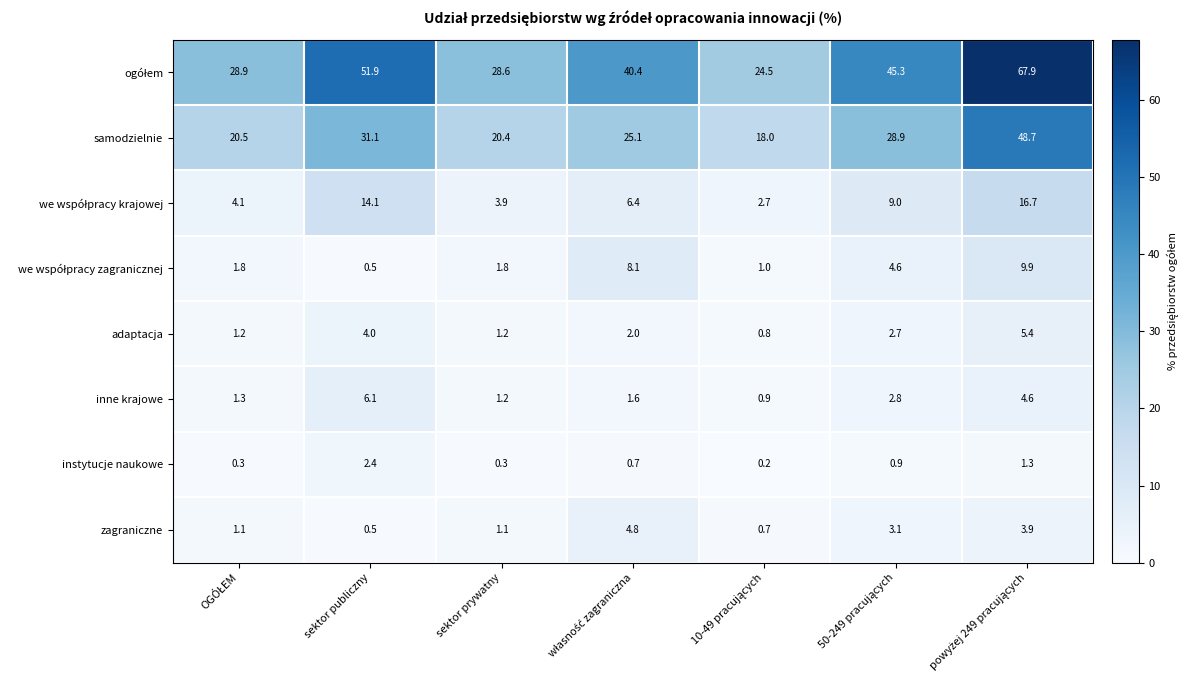

What is the difference between the maximum and minimum values in the adaptacja series?

4.6